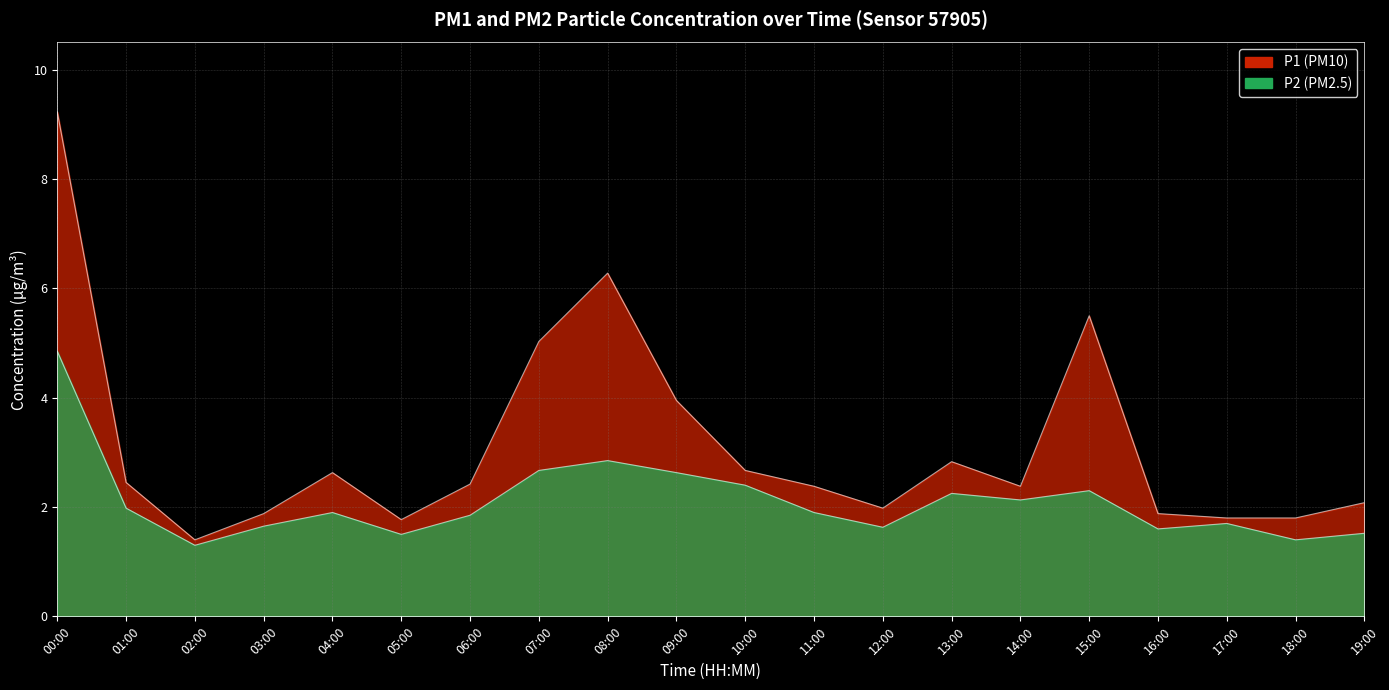

At which category is the sum across all series the highest?

00:00